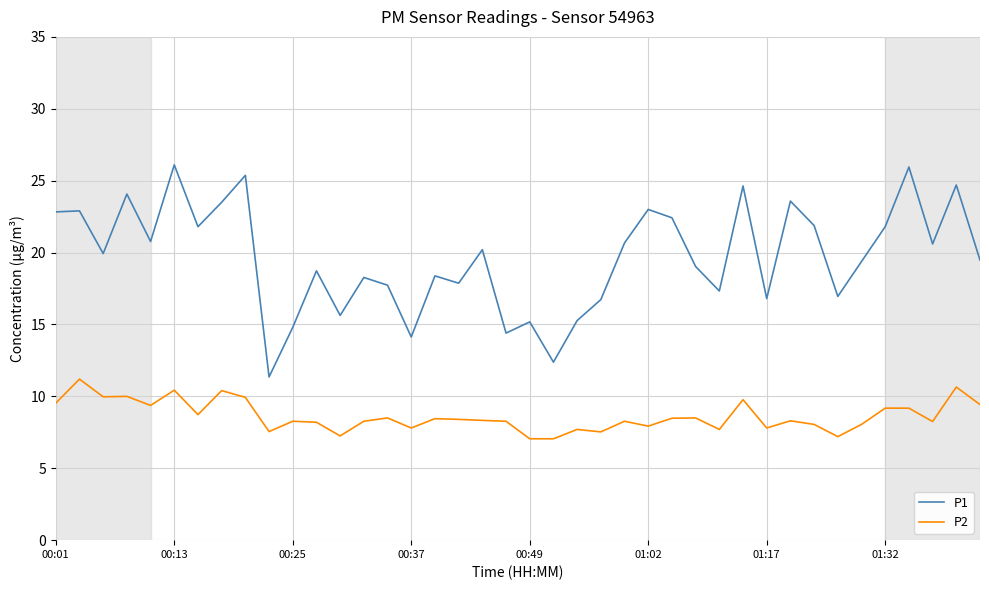

List the series in order of their peak value, lowest first.

P2, P1